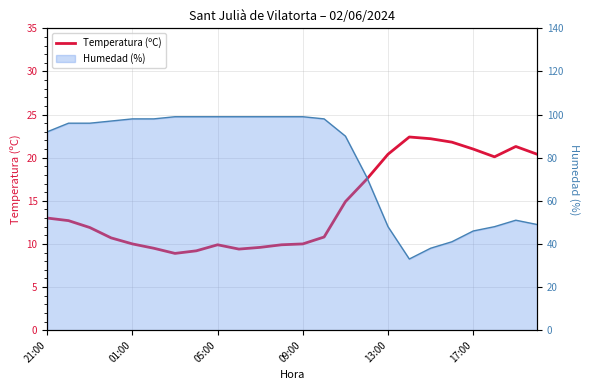

At which category does the chart reach its minimum across all series?

6